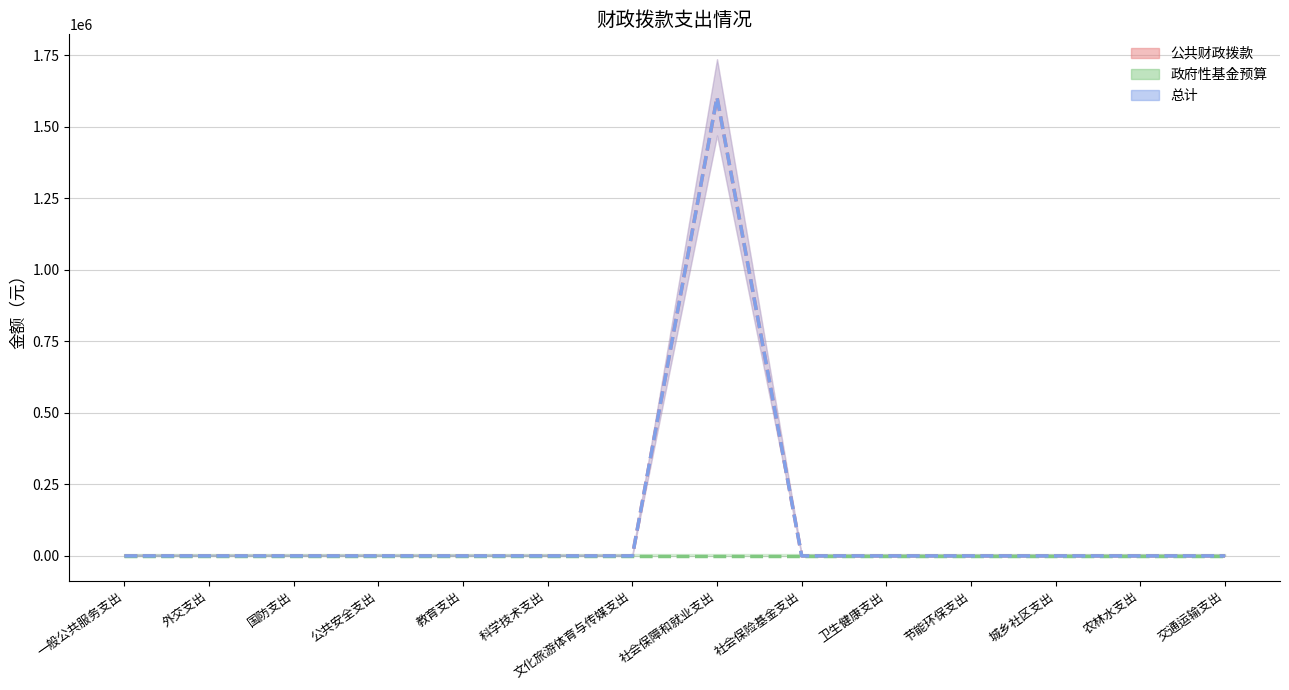

What is the label of the 4th point from the right?

节能环保支出